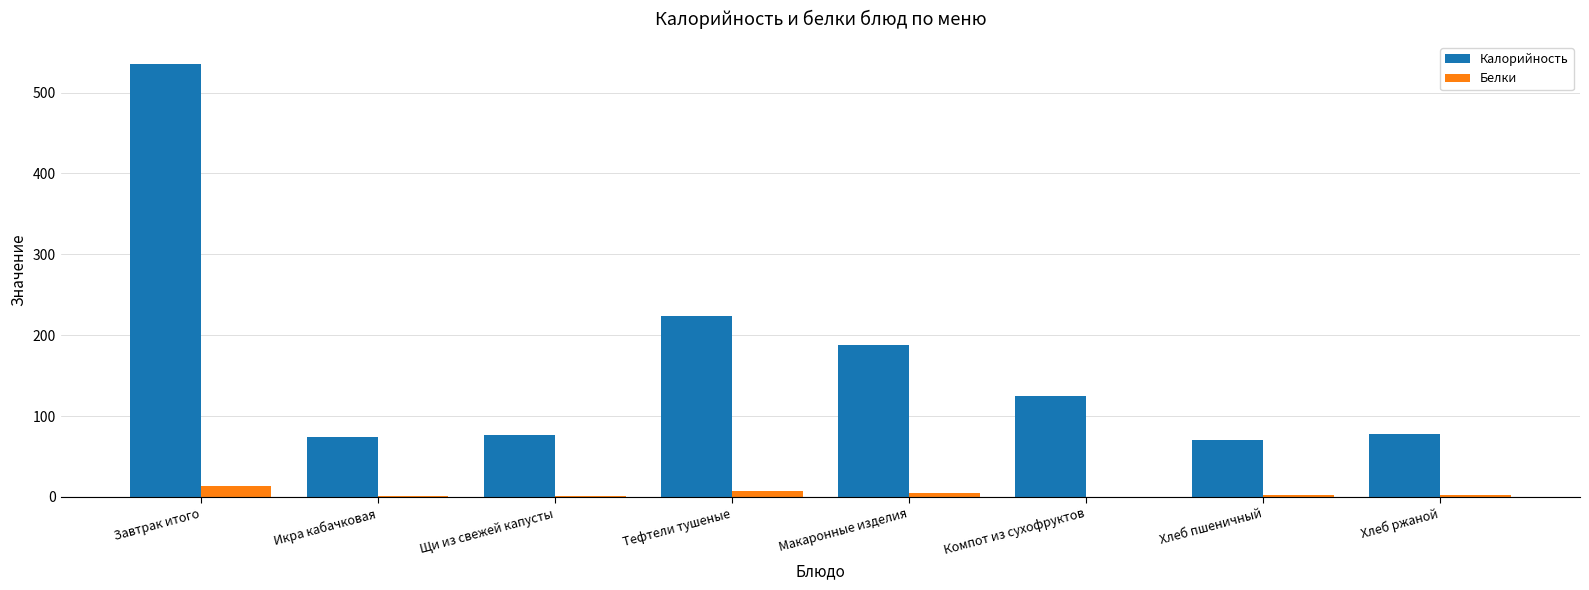

True or false: Калорийность has a value of 223.9 at Тефтели тушеные.

True